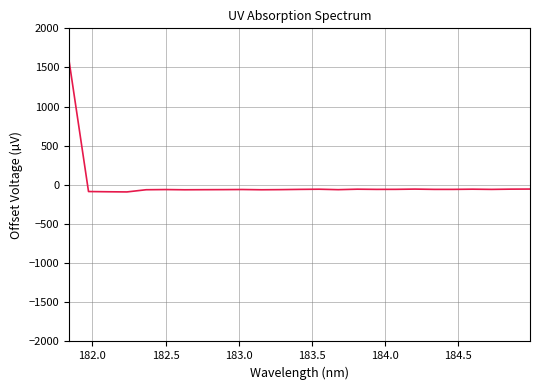

What is the difference between the maximum and minimum values?

1655.7